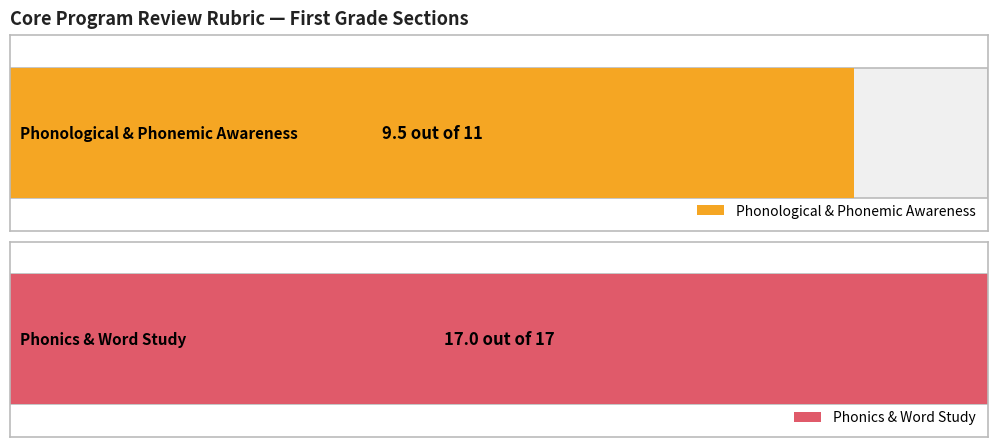

What position from the left is Phonics &
Word Study?

2